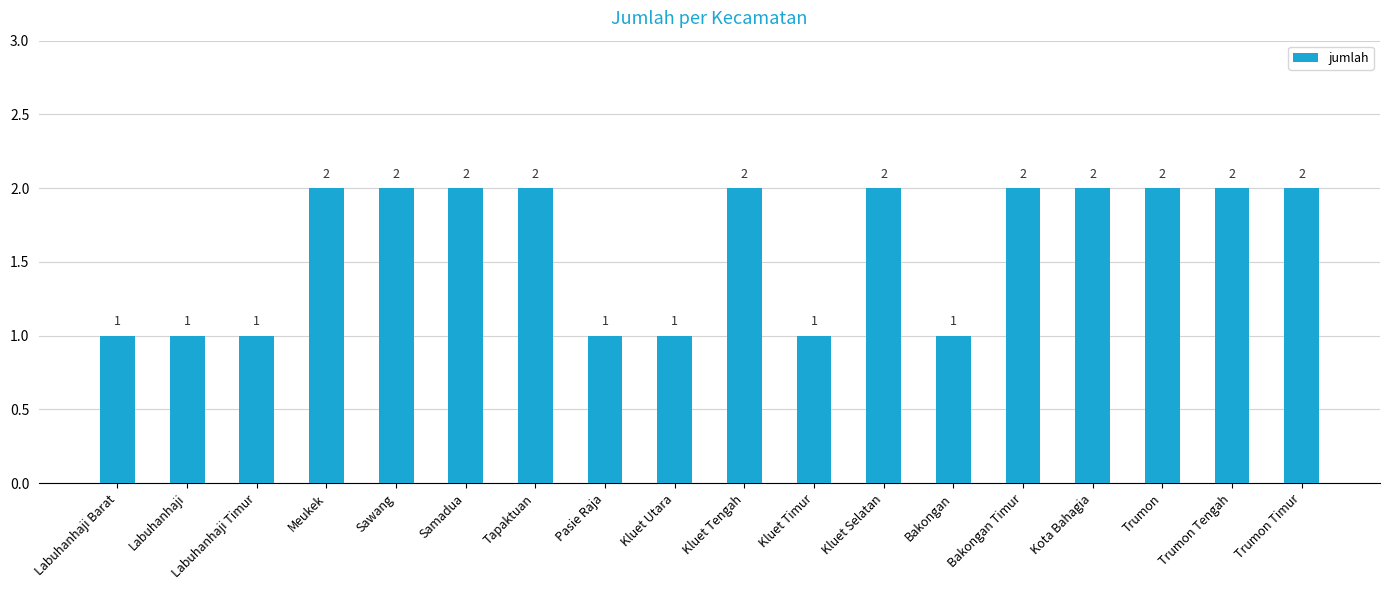

The value at Trumon is 2. True or false?

True